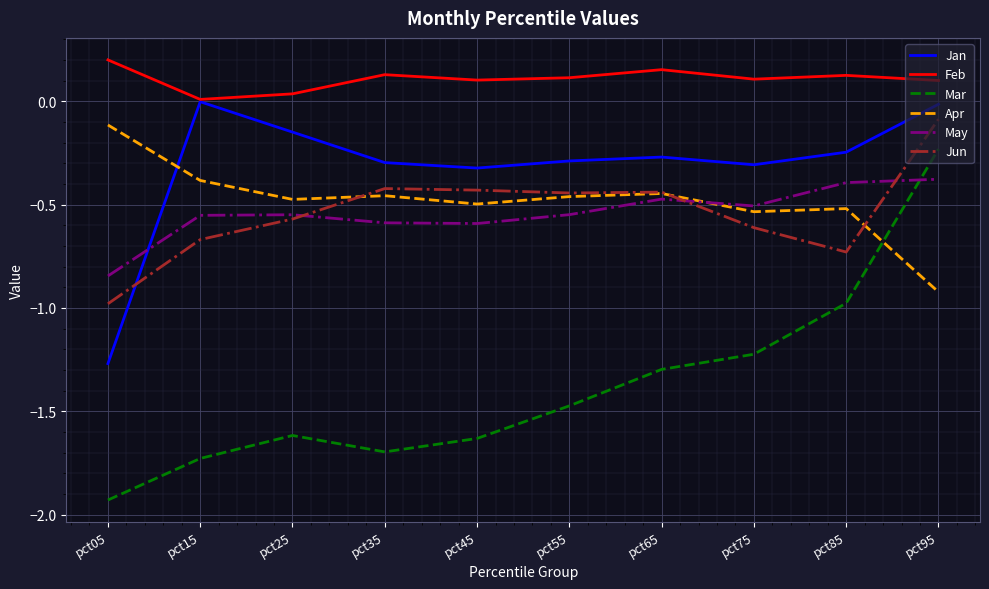

Does the chart have visible grid lines?

Yes